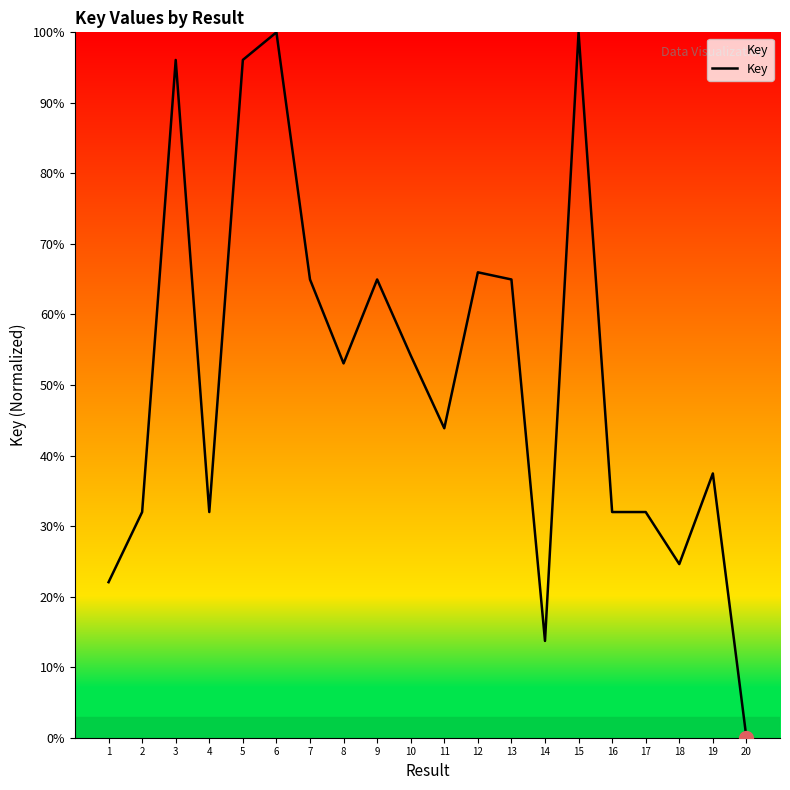

Is this an area chart (filled region under the line)?

No